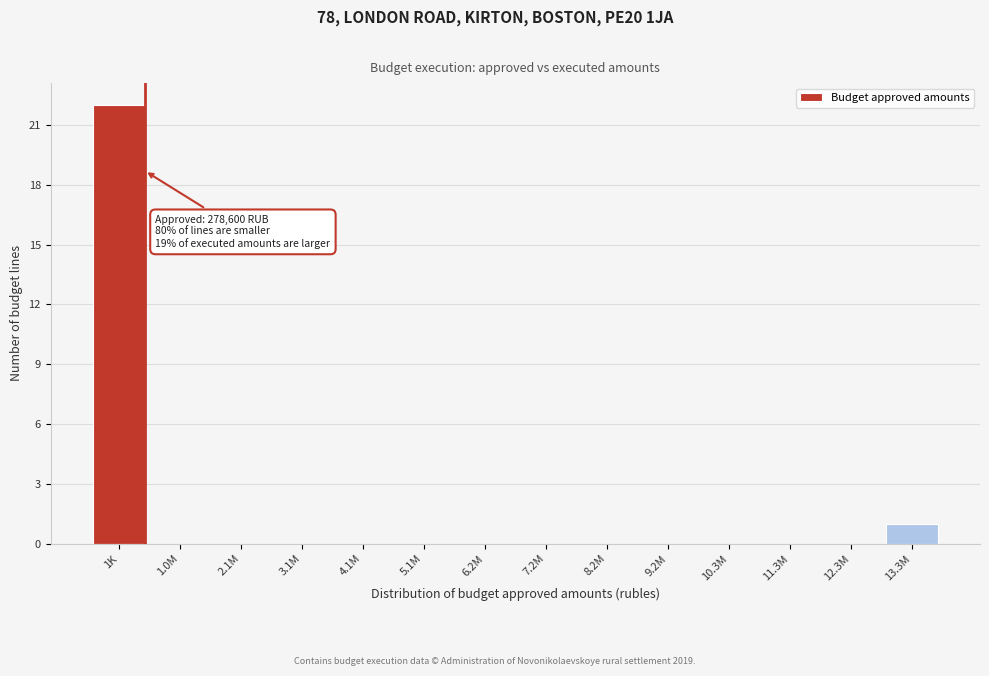

Reading right to left, what are all the values shown in this chart?

13.3M=1	12.3M=0	11.3M=0	10.3M=0	9.2M=0	8.2M=0	7.2M=0	6.2M=0	5.1M=0	4.1M=0	3.1M=0	2.1M=0	1.0M=0	1K=22